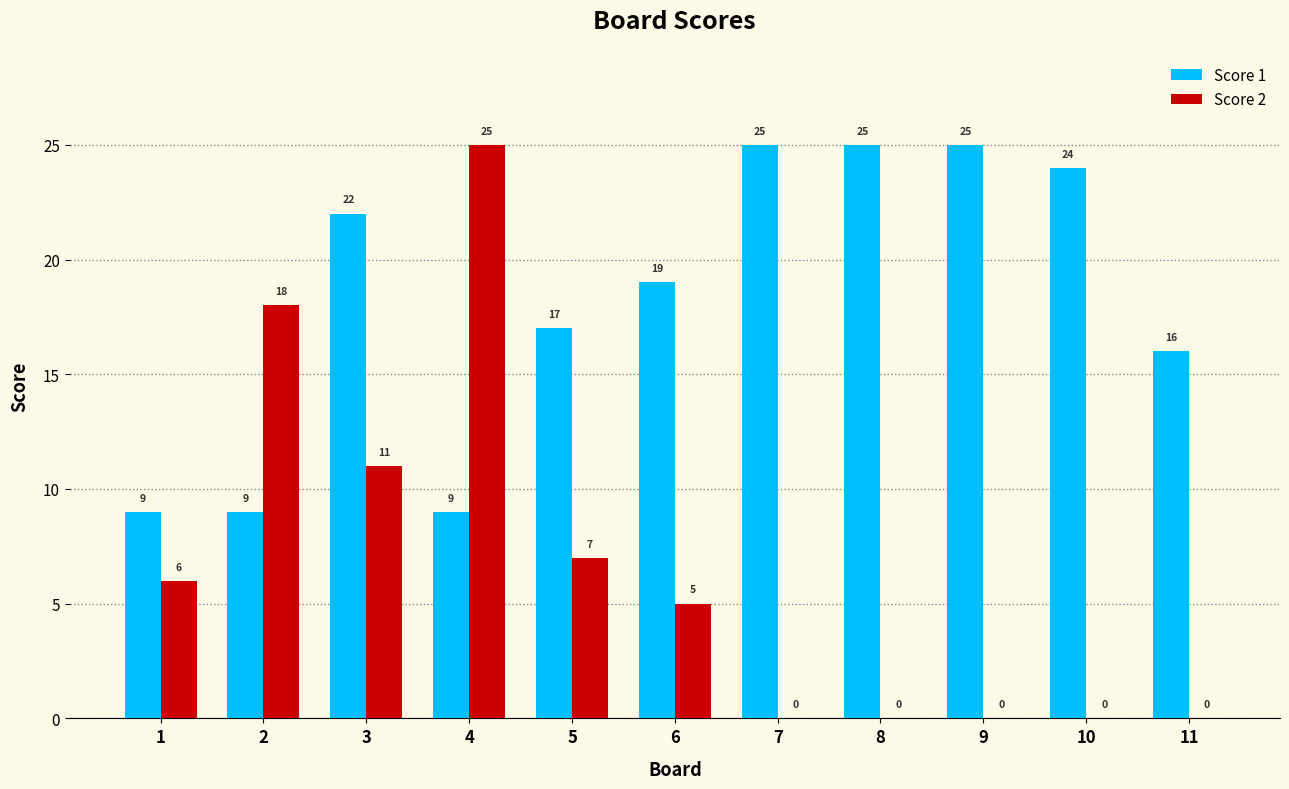

Between 6 and 8, which series saw the biggest shift?

Score 1